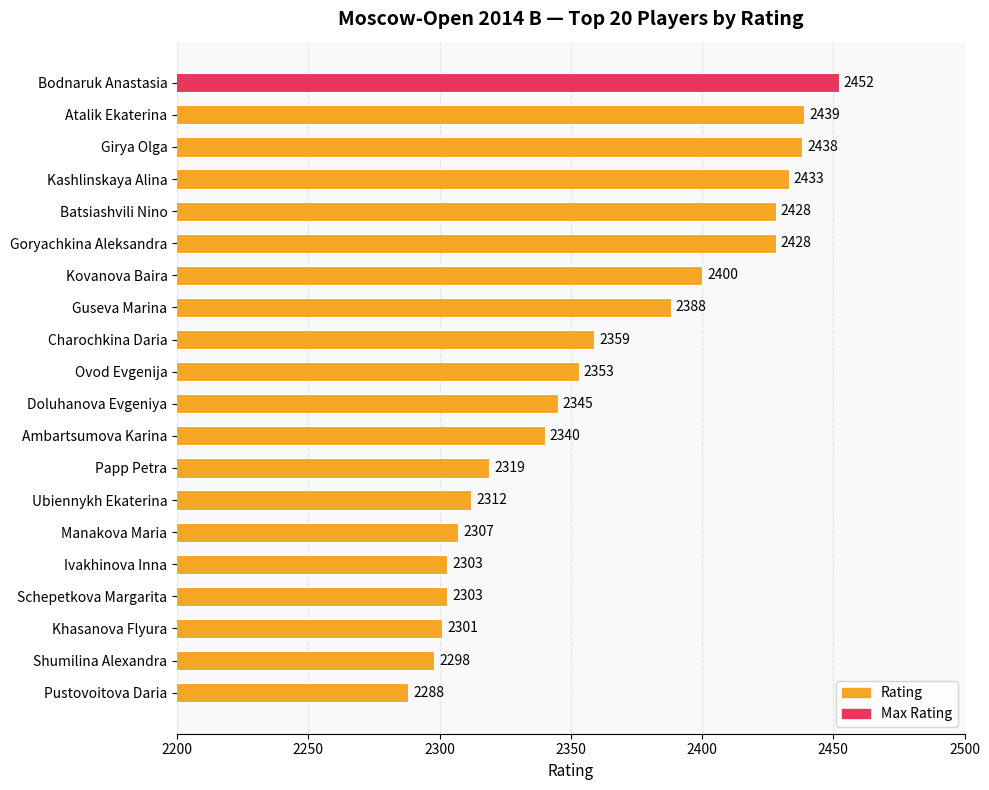

Is it true that the value at Ovod Evgenija is 3439?

False